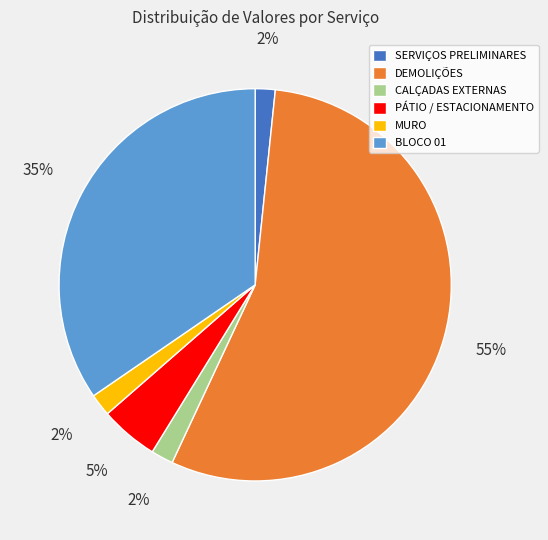

Do BLOCO 01 and DEMOLIÇÕES together represent more than half of the pie?

Yes